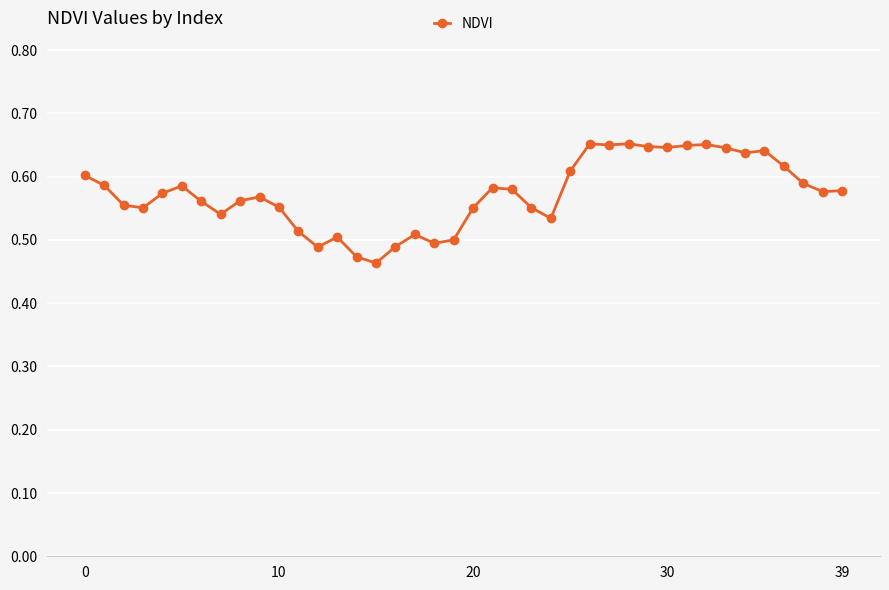

How many values are between 0 and 1?

40